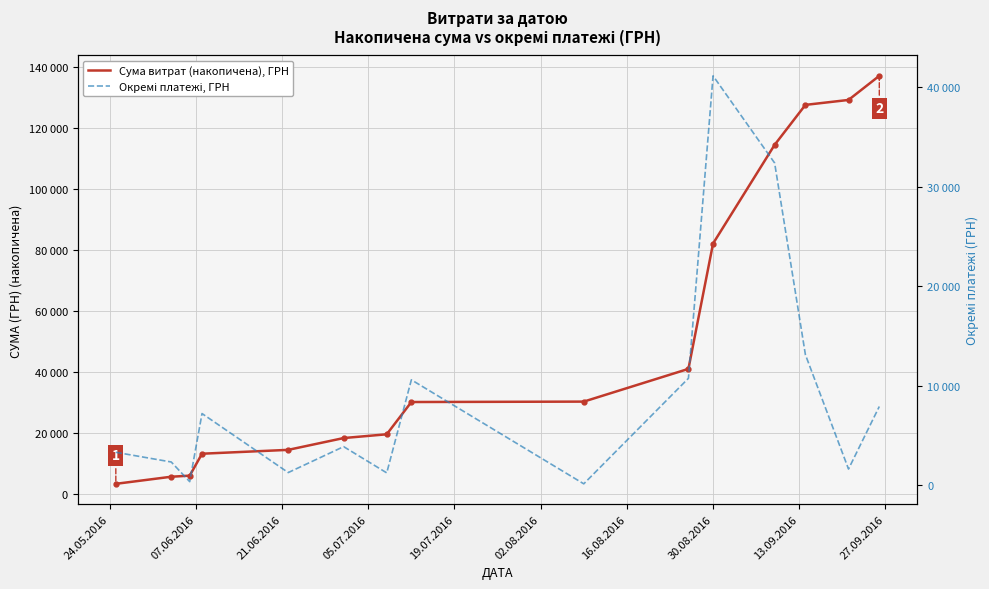

How many interior local peaks does the Окремі платежі, ГРН series have?

4